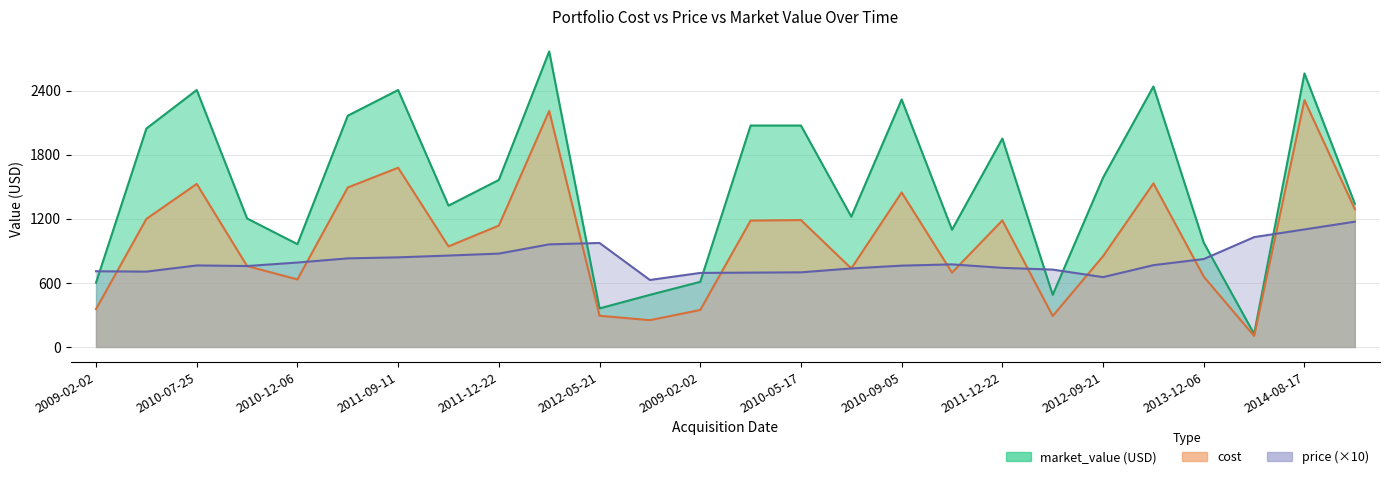

How many interior local peaks does the cost series have?

8